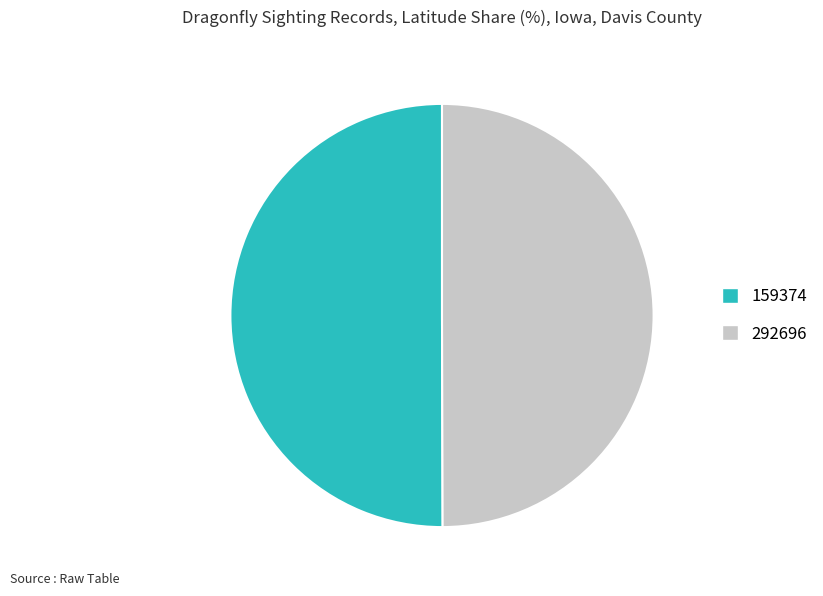

The 292696 slice represents 64% of the pie. True or false?

False